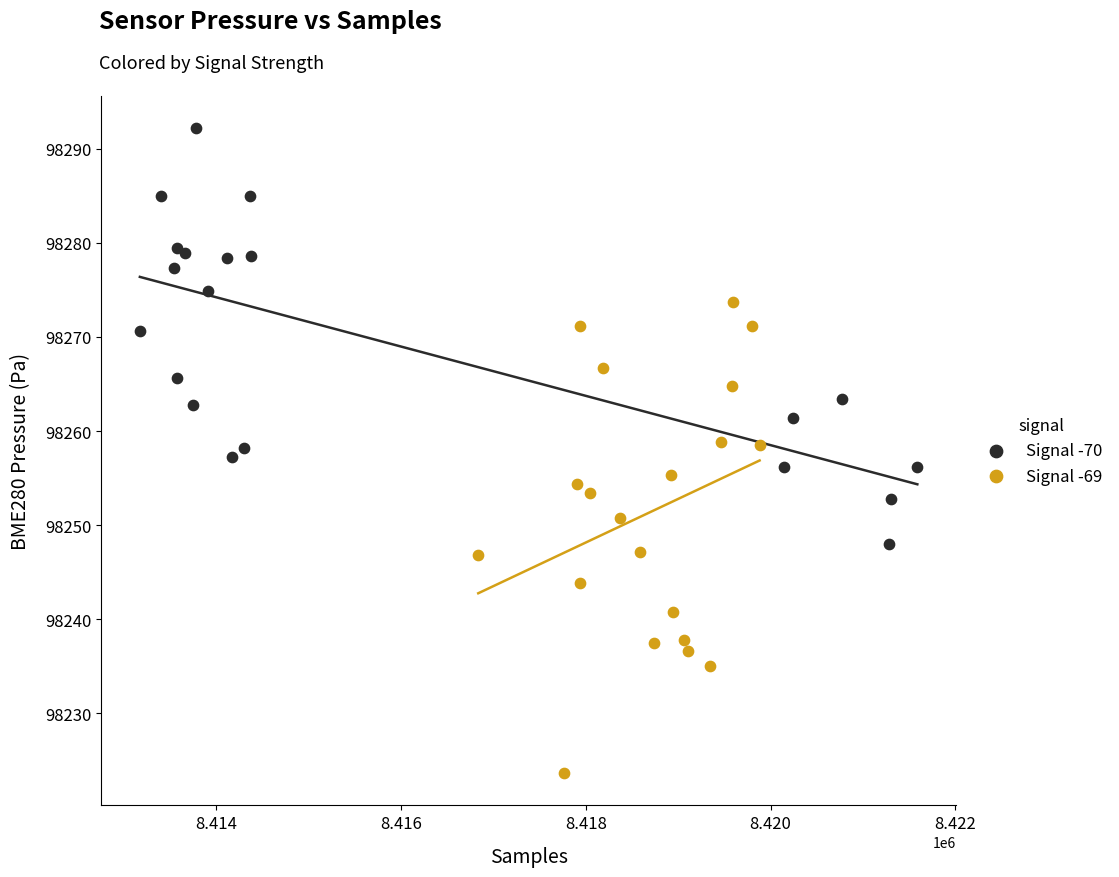

Which series contains the highest Y value?

Signal -70